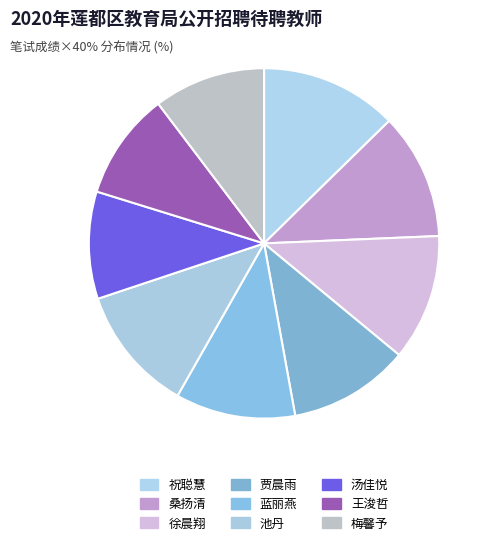

To the nearest percent, what portion does 祝聪慧 represent?

13%